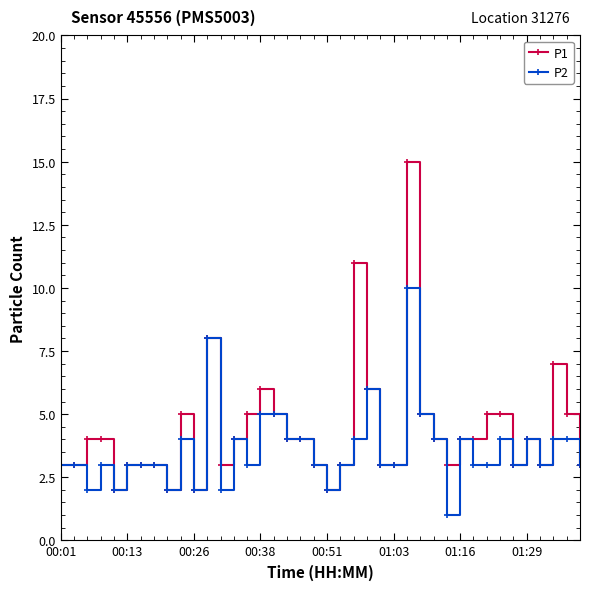

What is the lowest value of the P1 series?

2